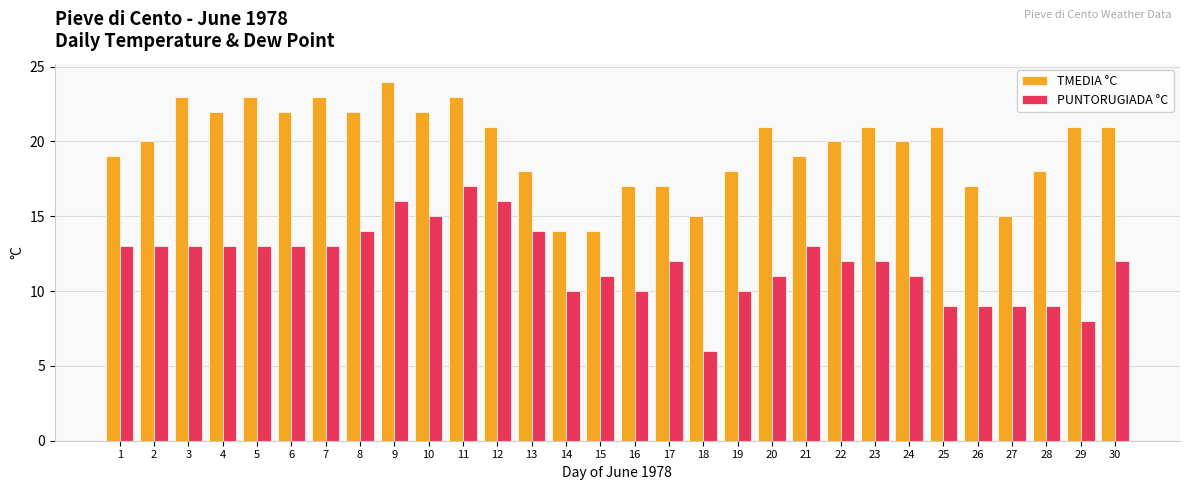

What is the value of the TMEDIA °C bar at the 23rd from the left?

21